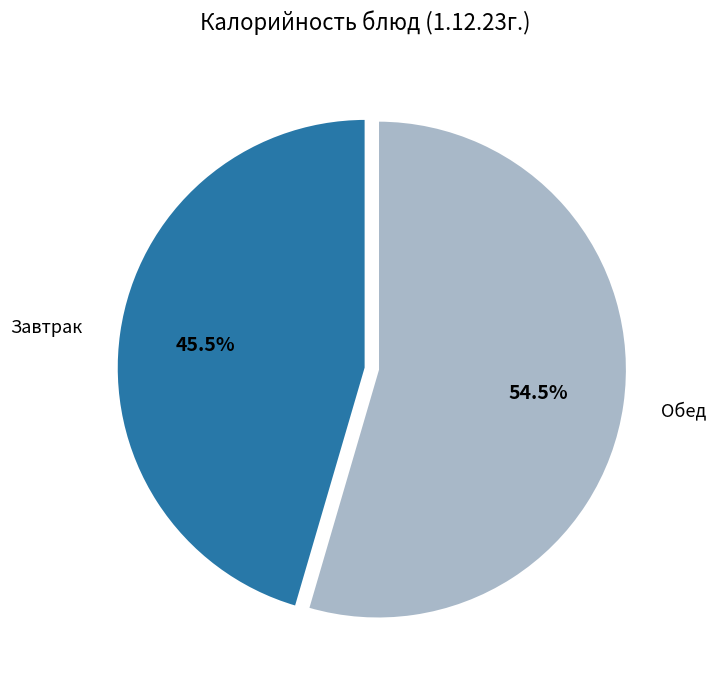

Which slice is the smallest?

Завтрак